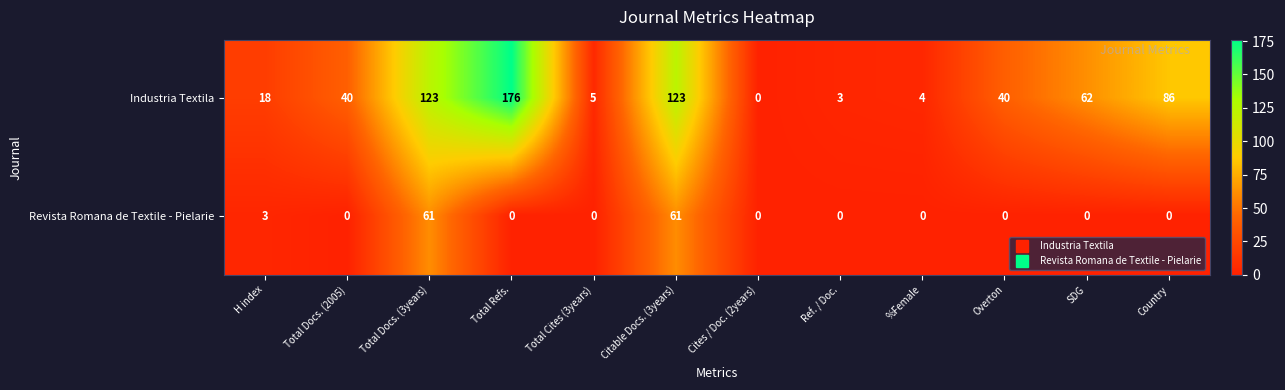

List the series in order of their peak value, lowest first.

Revista Romana de Textile - Pielarie, Industria Textila